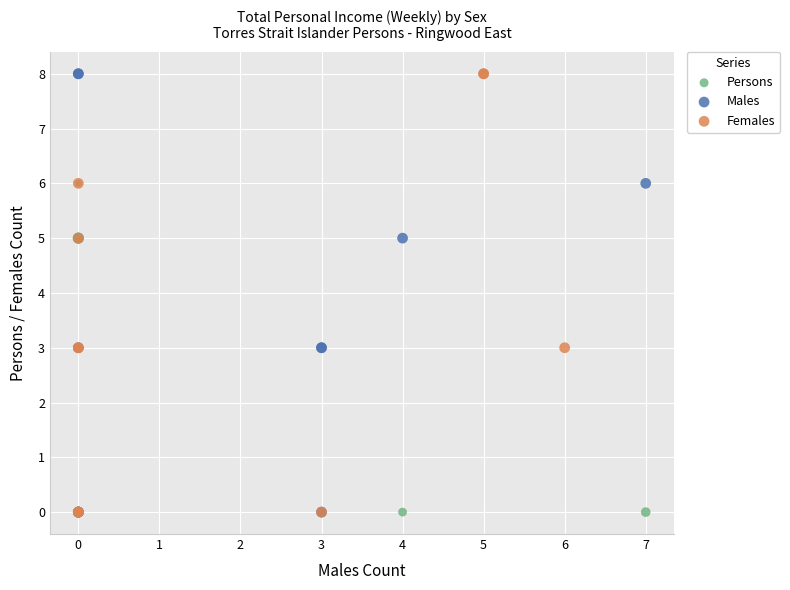

What are all the series names shown in the legend?

Persons, Males, Females